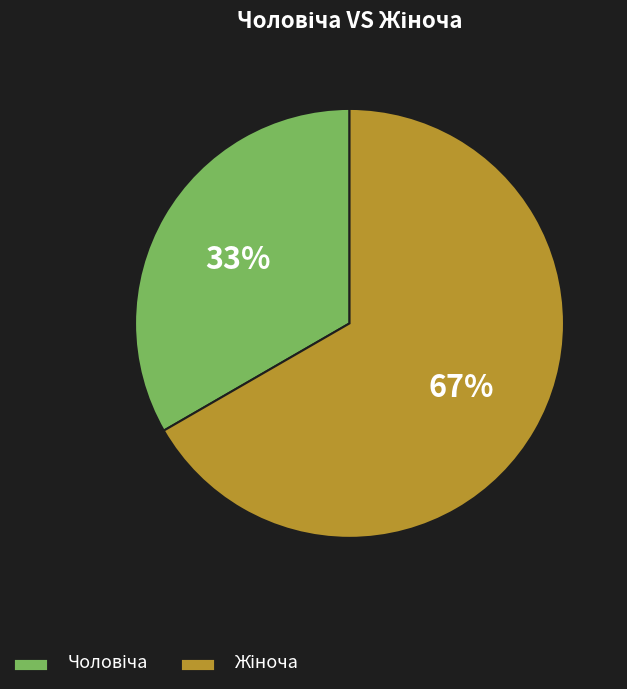

Does any single category account for the majority?

Yes